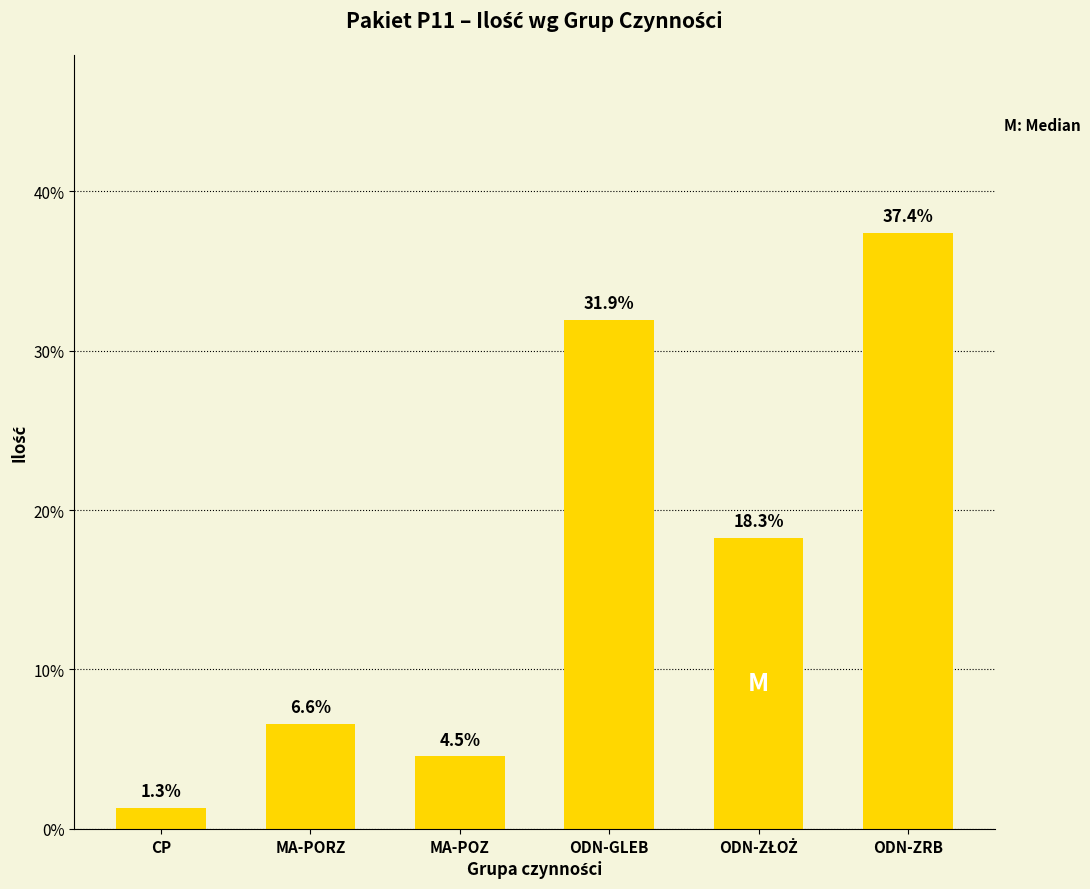

What is the label of the 4th bar from the left?

ODN-GLEB